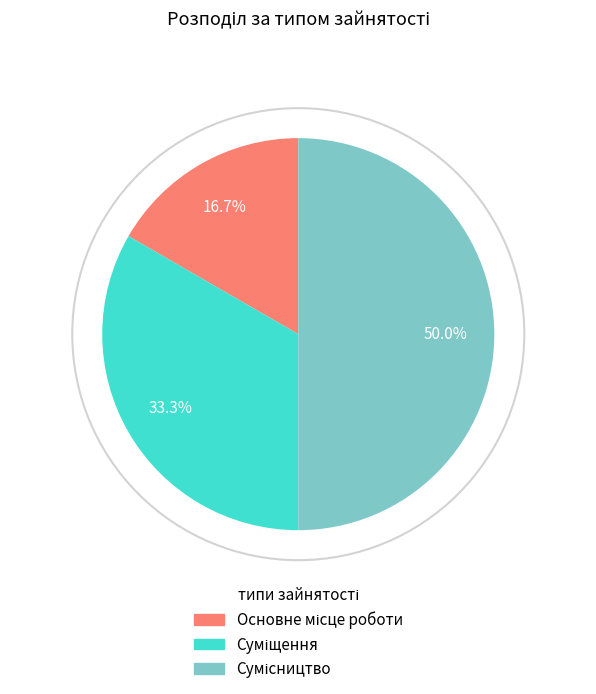

How many slices are in this pie chart?

3